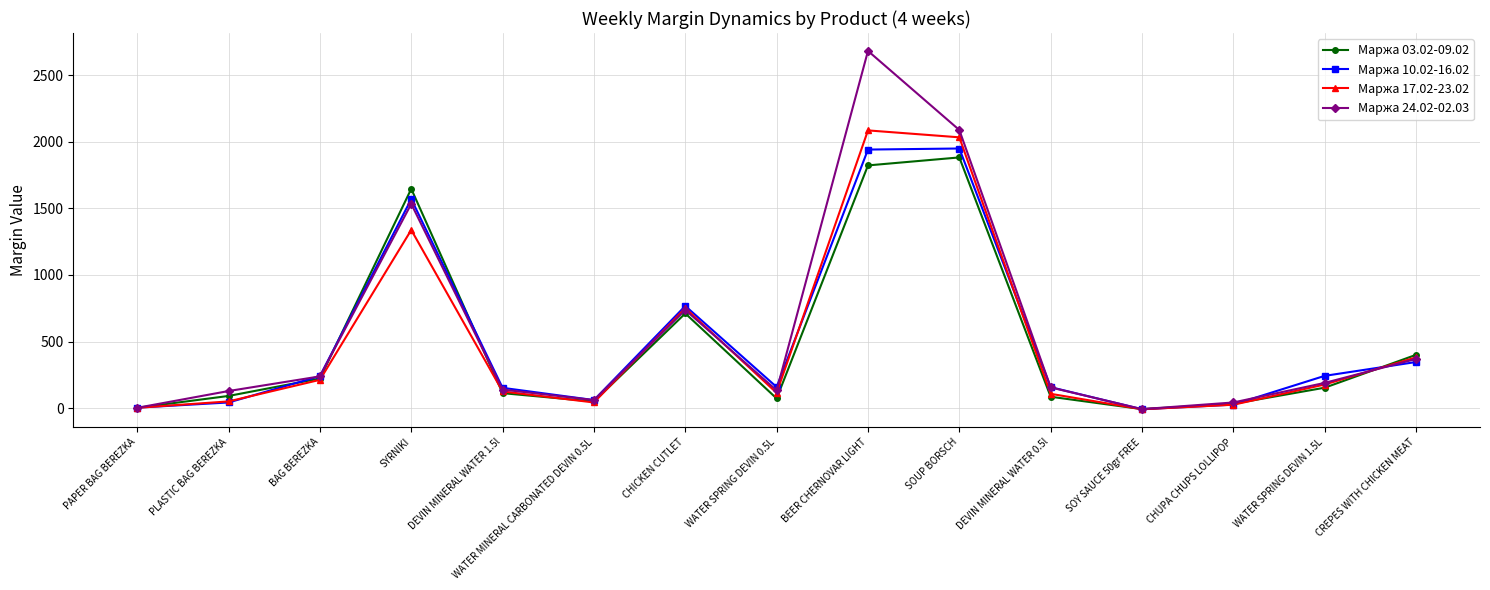

Which series has the largest total across all categories?

Маржа 24.02-02.03